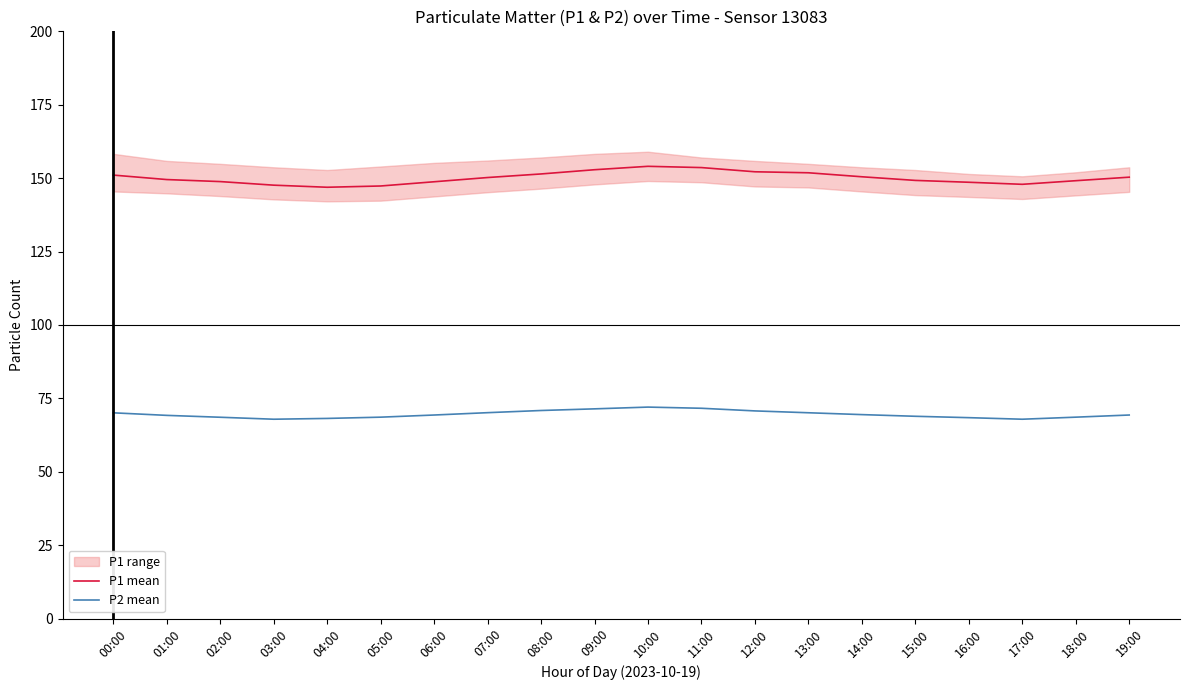

At which category does P2 mean reach its first local peak?

10:00